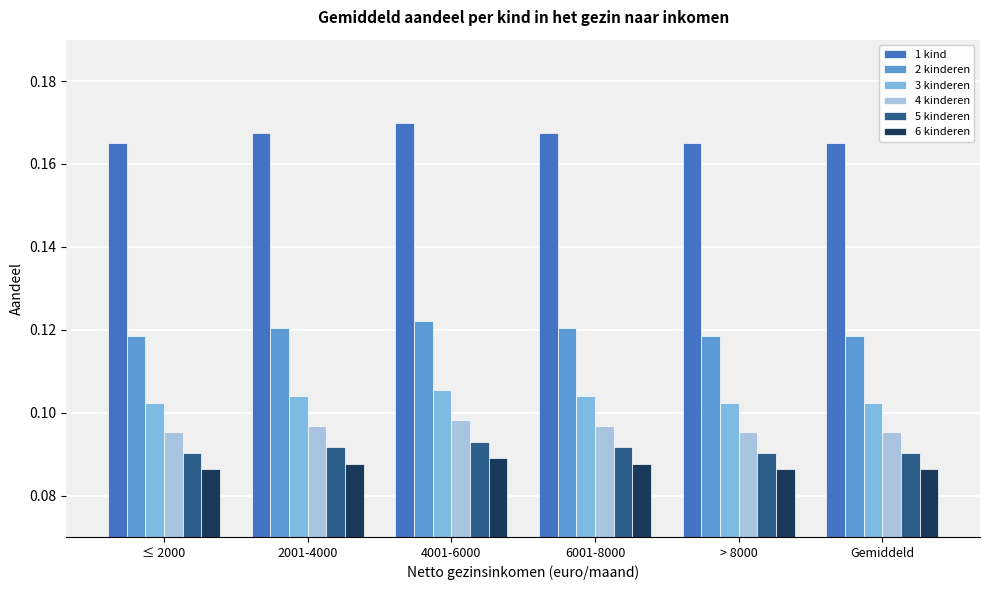

At 6001-8000, list the series in order from largest to smallest.

1 kind, 2 kinderen, 3 kinderen, 4 kinderen, 5 kinderen, 6 kinderen